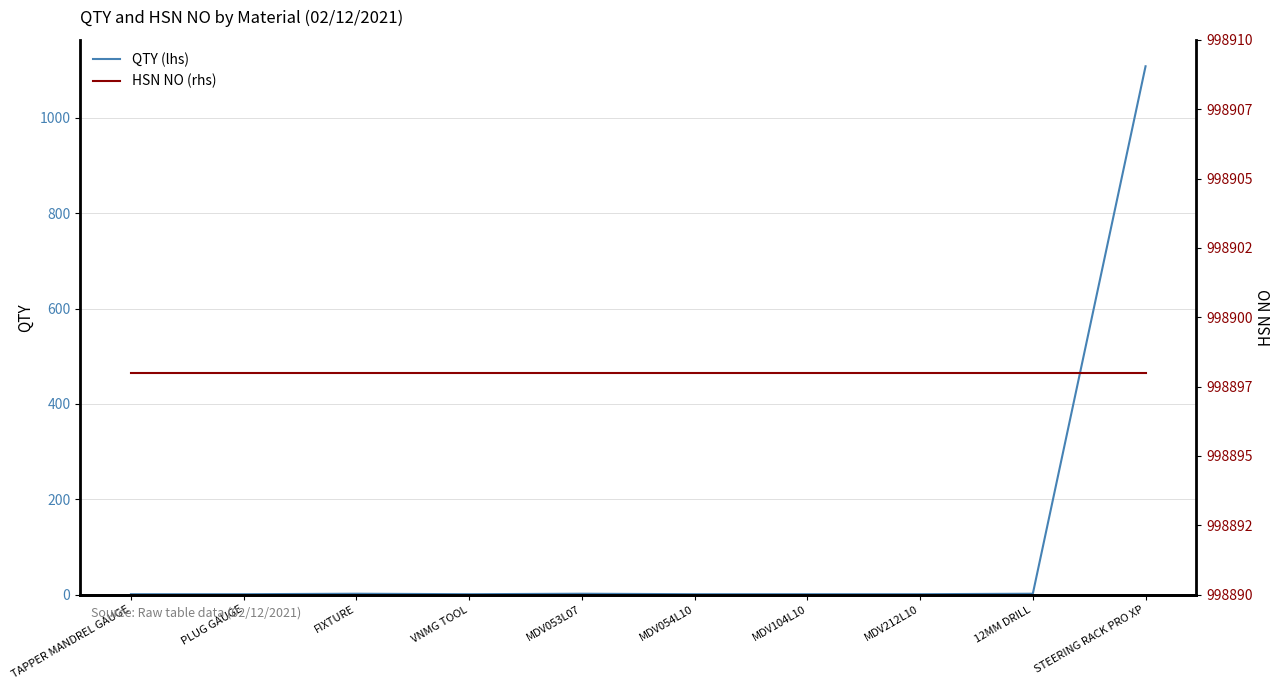

What is the total value across all series at MDV104L10?

998899